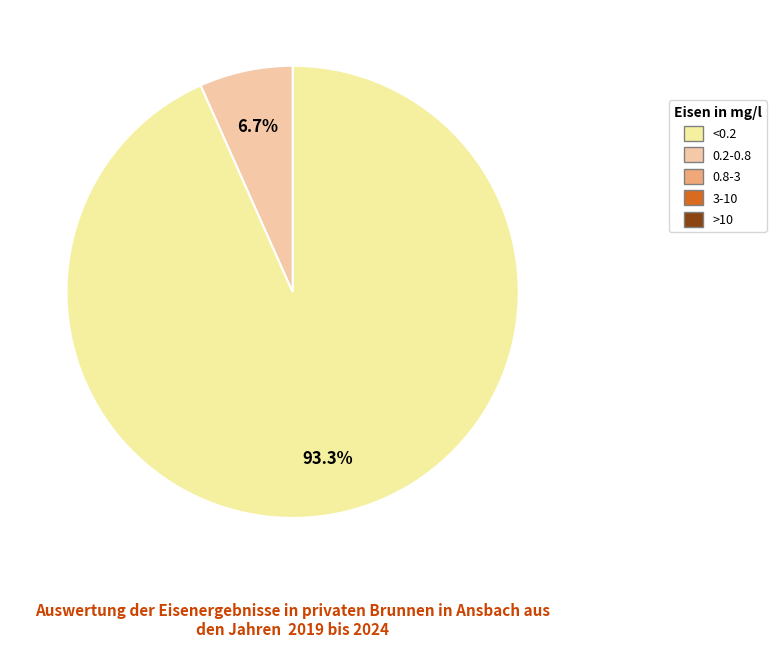

Is there a majority slice in this chart?

Yes